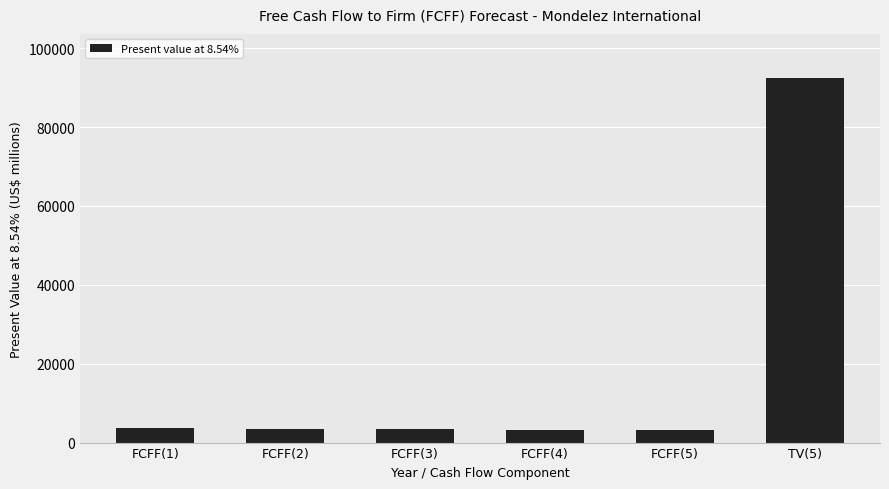

Is it true that the value at TV(5) is 92512?

True